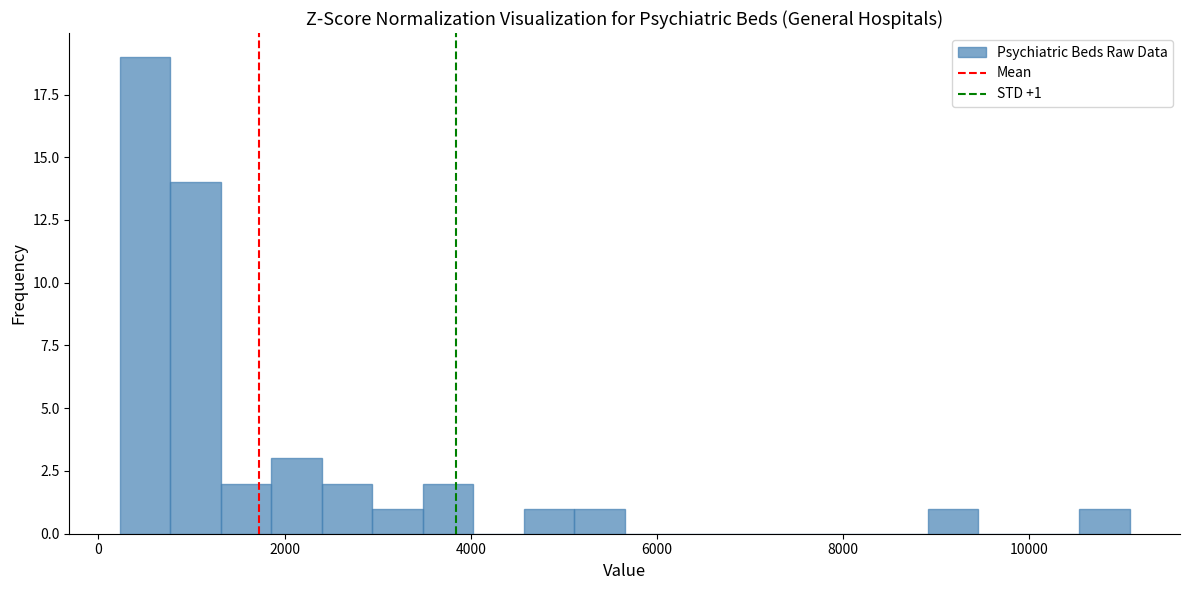

Around what value on the x-axis is the tallest bar? Give the approximate position of its centre, as read against the axis.

600